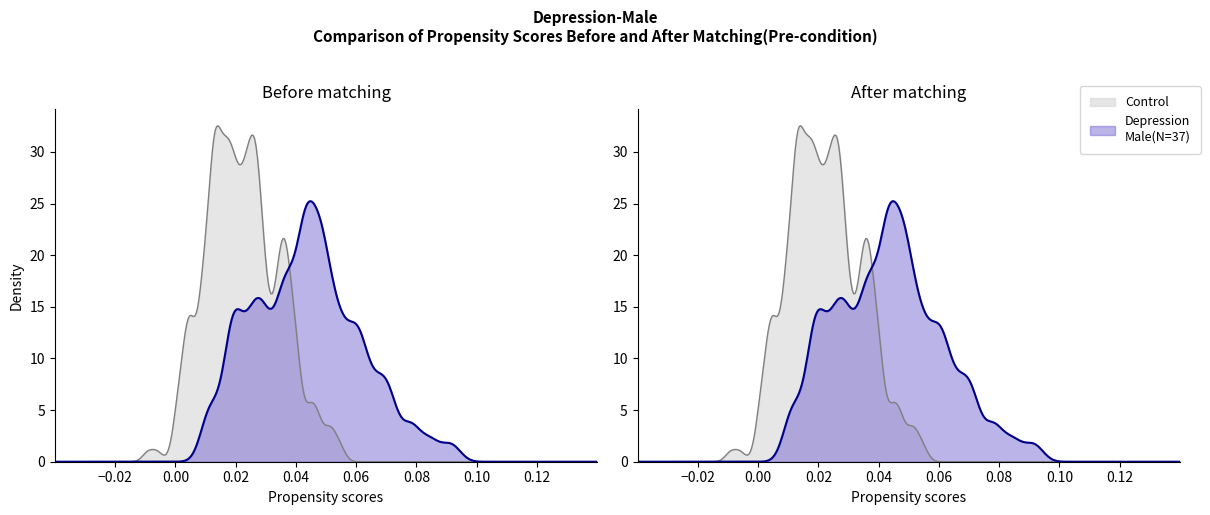

How many data points in Control are above 7?

14